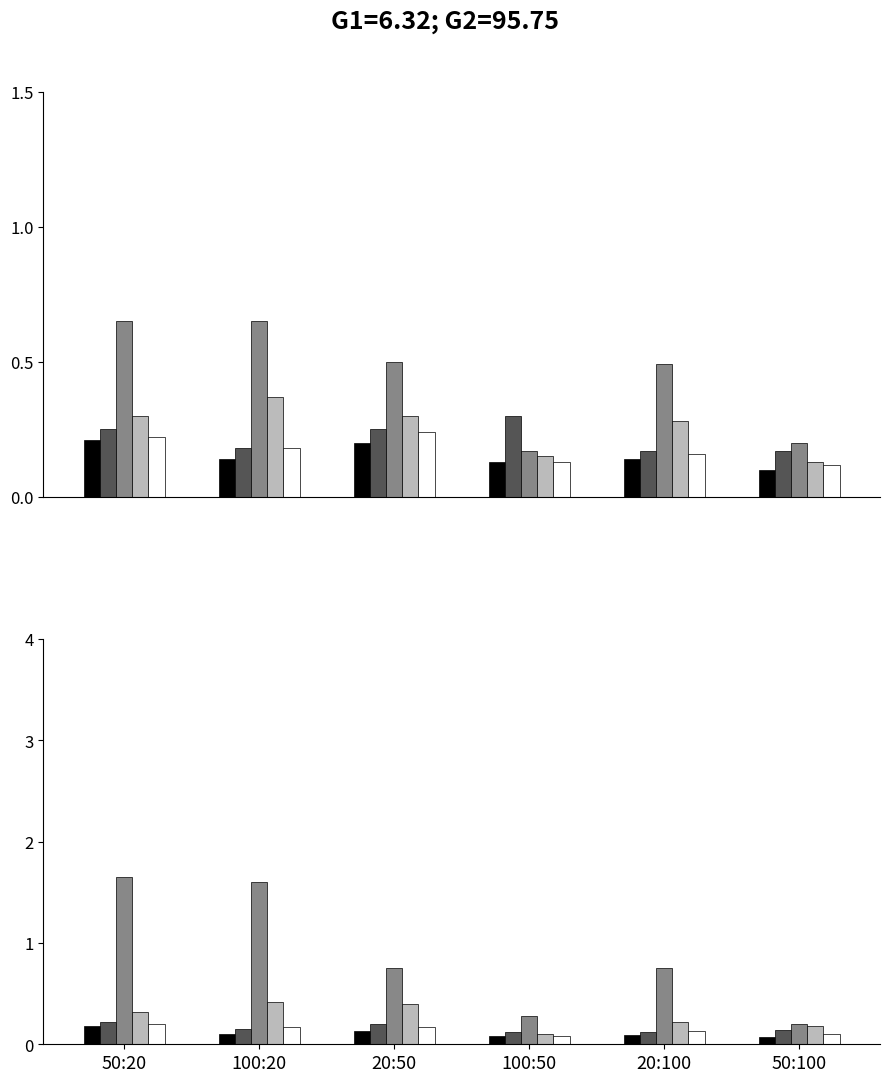

Which series has the largest total across all categories?

Medium Gray